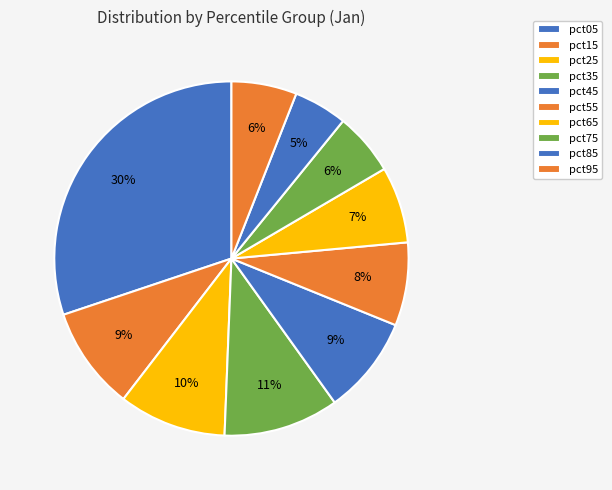

Which slice is the largest?

pct05